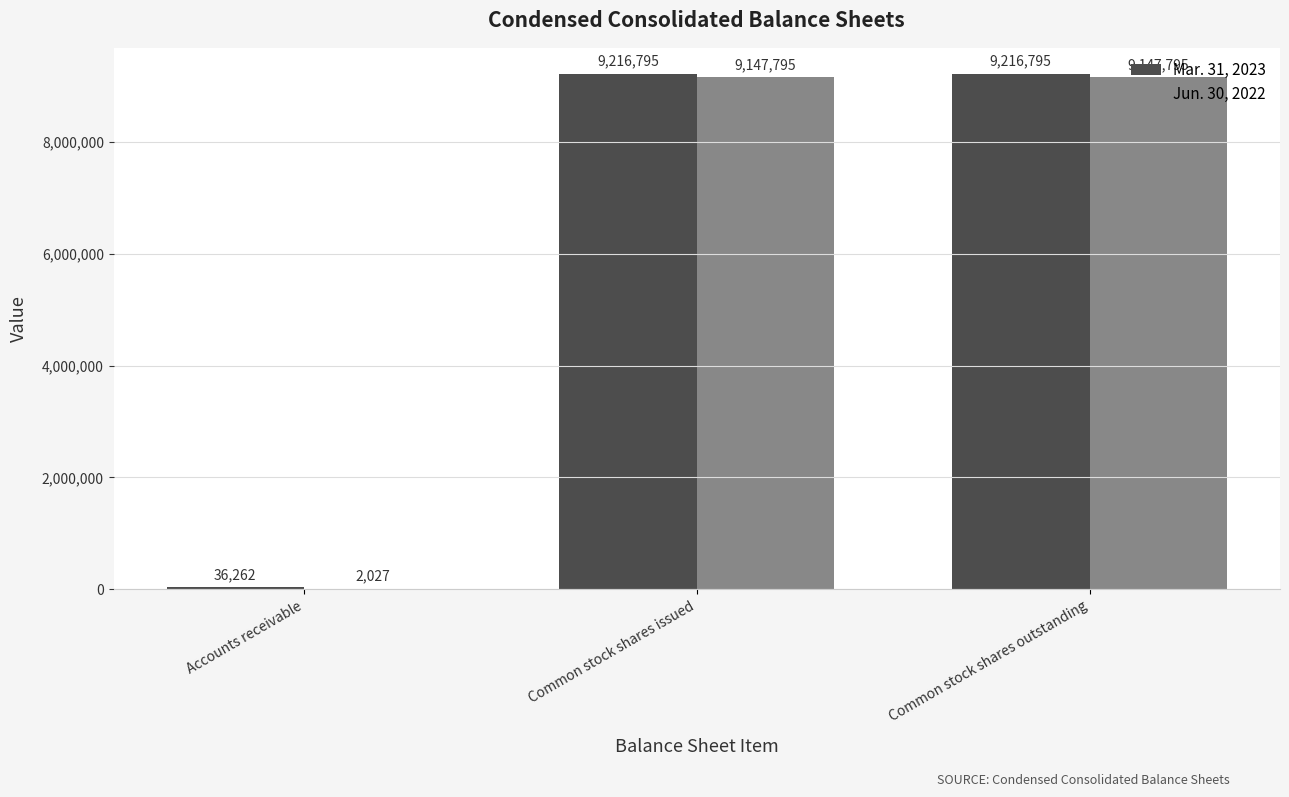

What are all the series names shown in the legend?

Mar. 31, 2023, Jun. 30, 2022